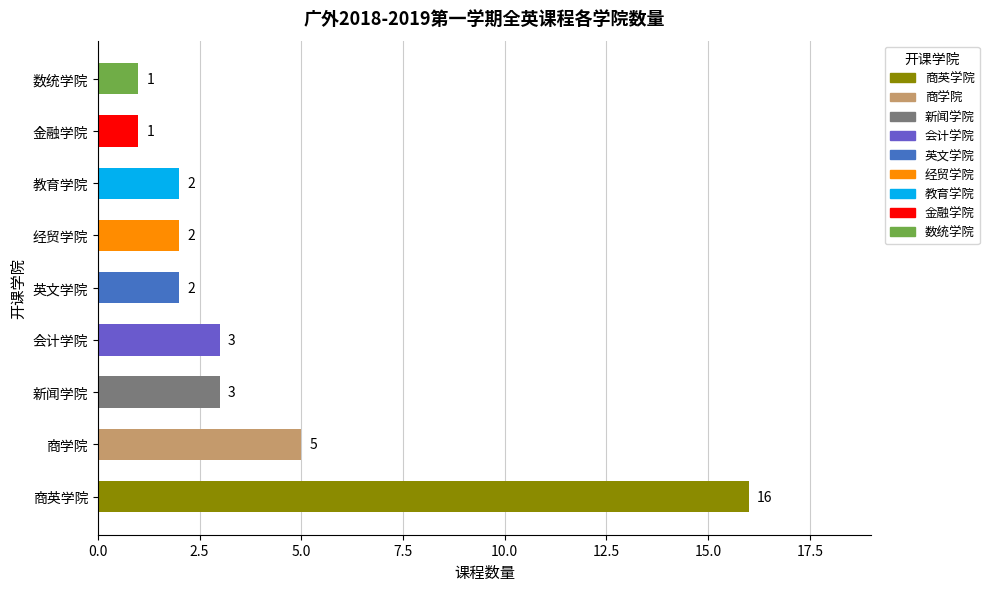

Reading bottom to top, what are all the values shown in this chart?

16	5	3	3	2	2	2	1	1